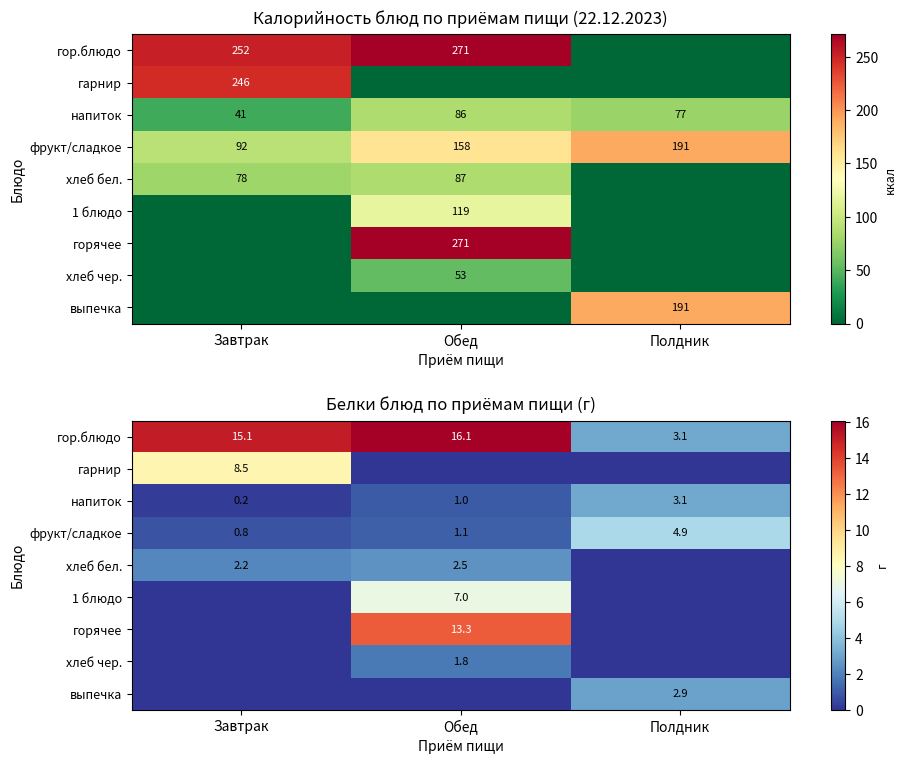

Is it true that хлеб чер. equals 1.8 at Обед?

True